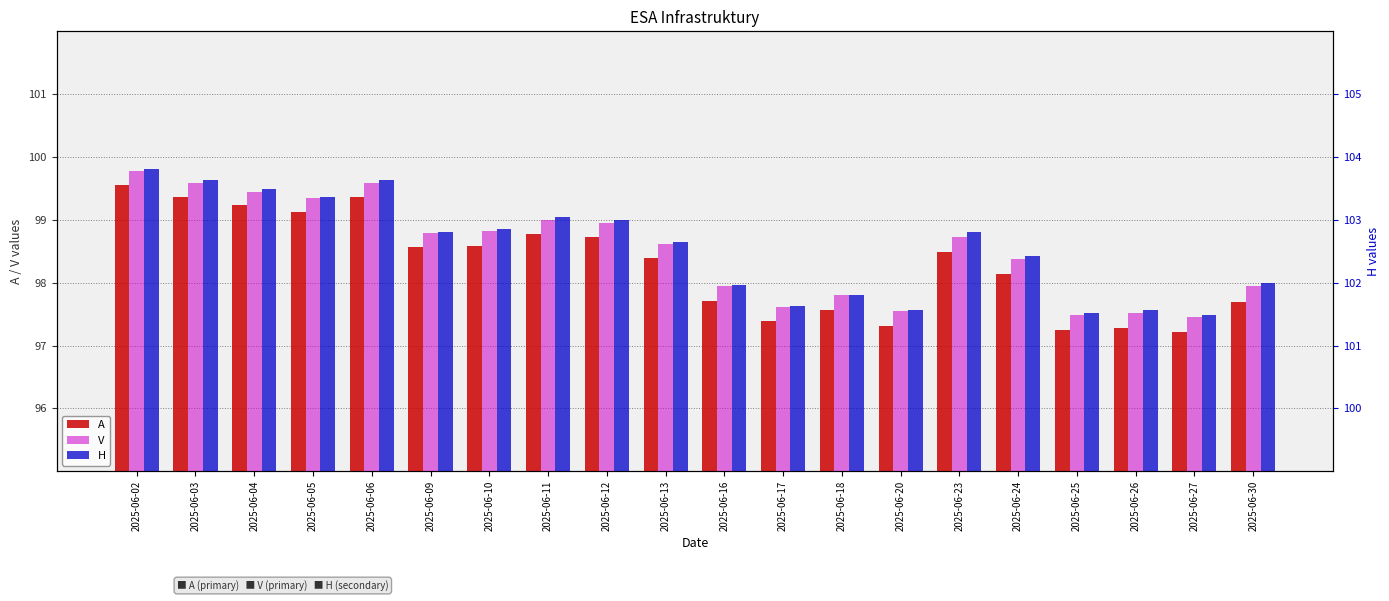

Which series has the widest spread of values?

A